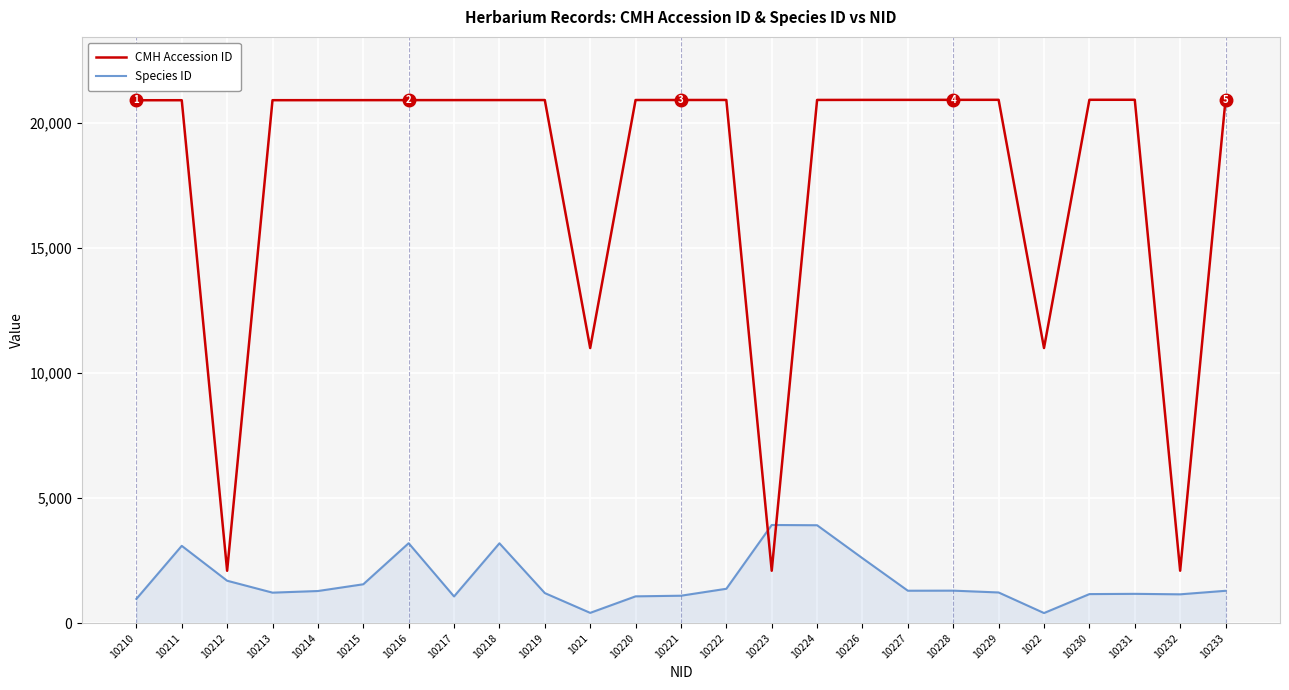

Which series has the largest total across all categories?

CMH Accession ID